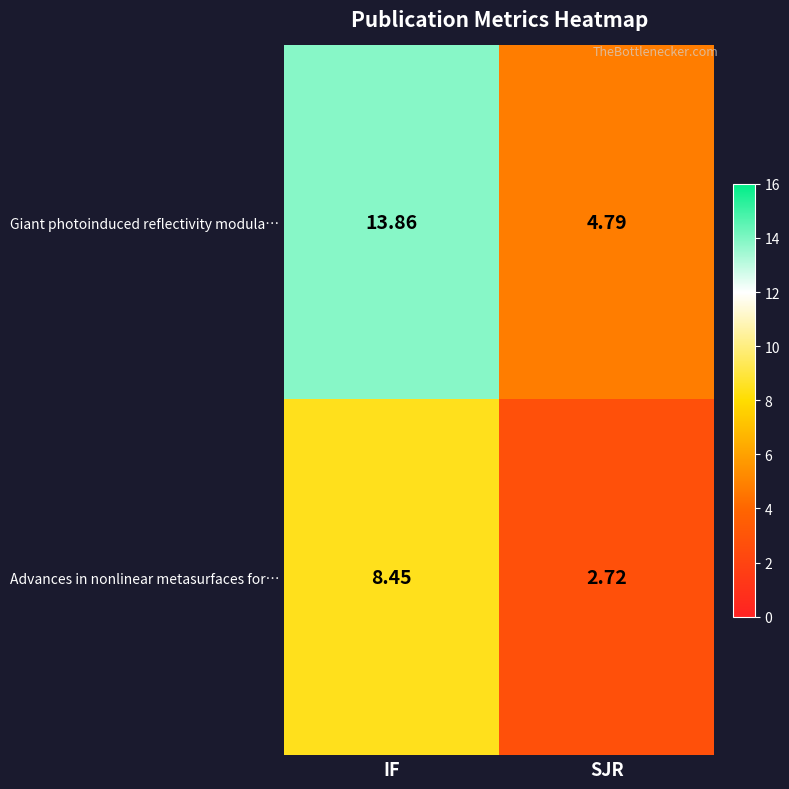

Which category has the lowest value across all series?

SJR